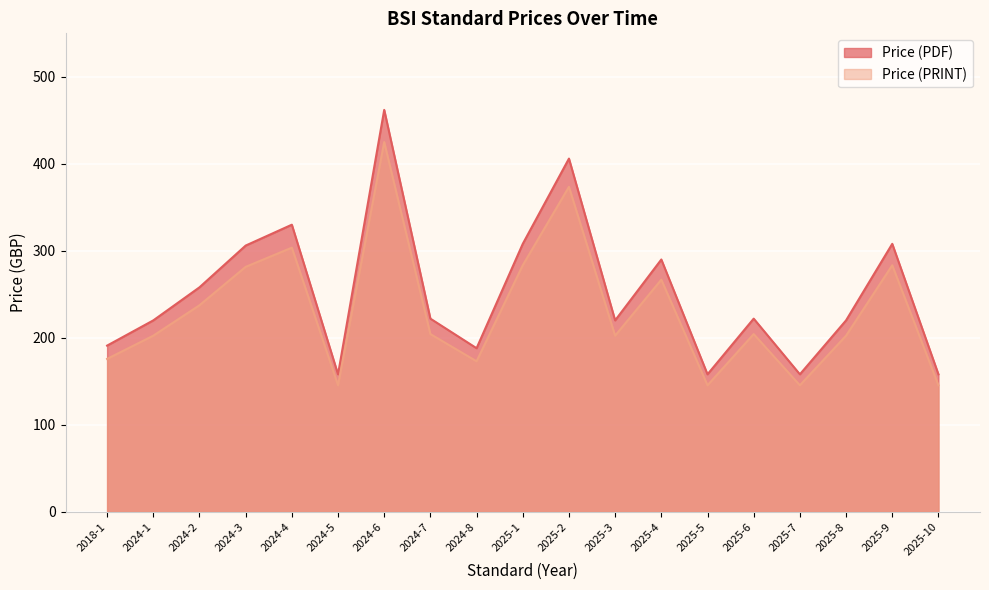

True or false: Price (PDF) and Price (PRINT) cross at least once.

False